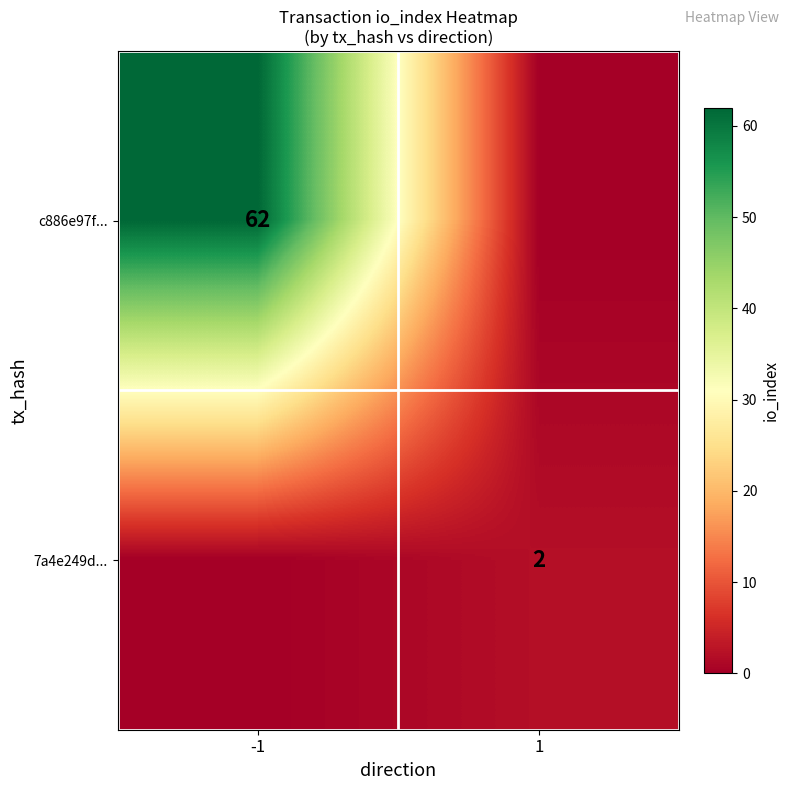

Is the value of 7a4e249d... at 1 greater than the value of c886e97f... at -1?

No